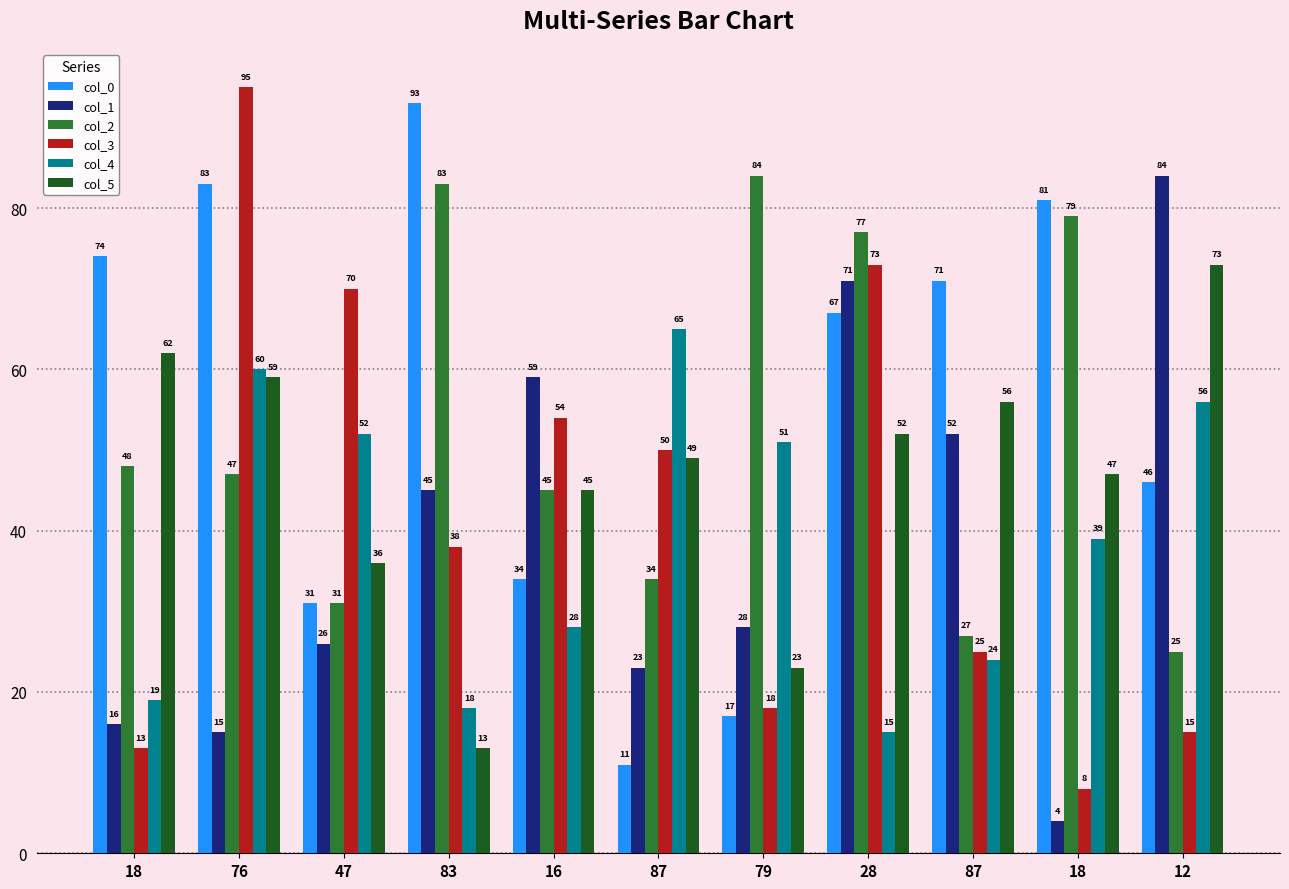

How many distinct data groups are displayed?

6